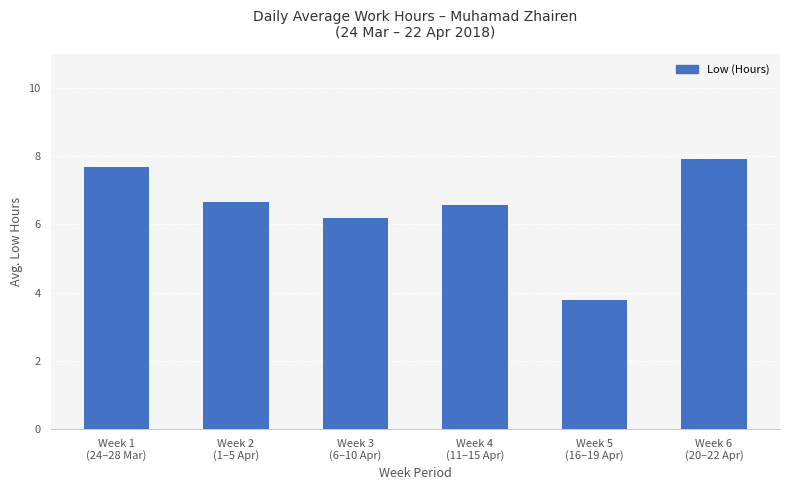

What value does the data have at Week 4
(11–15 Apr)?

6.6